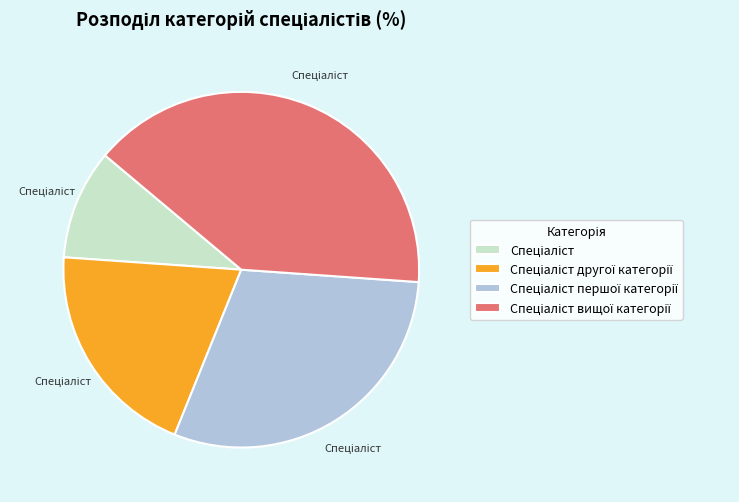

Is there a majority slice in this chart?

No